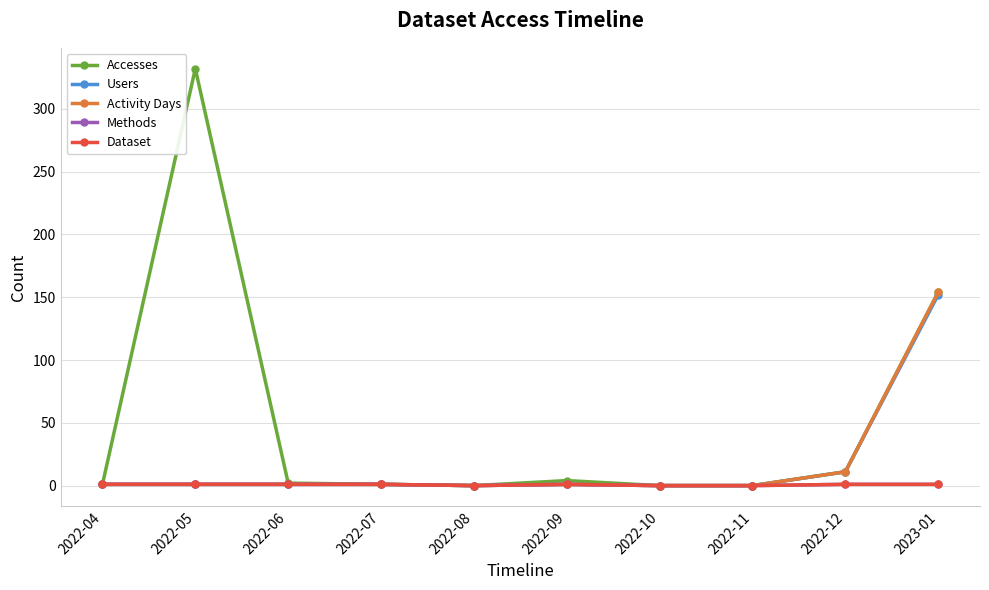

True or false: Users has more than 0 interior local peaks.

True